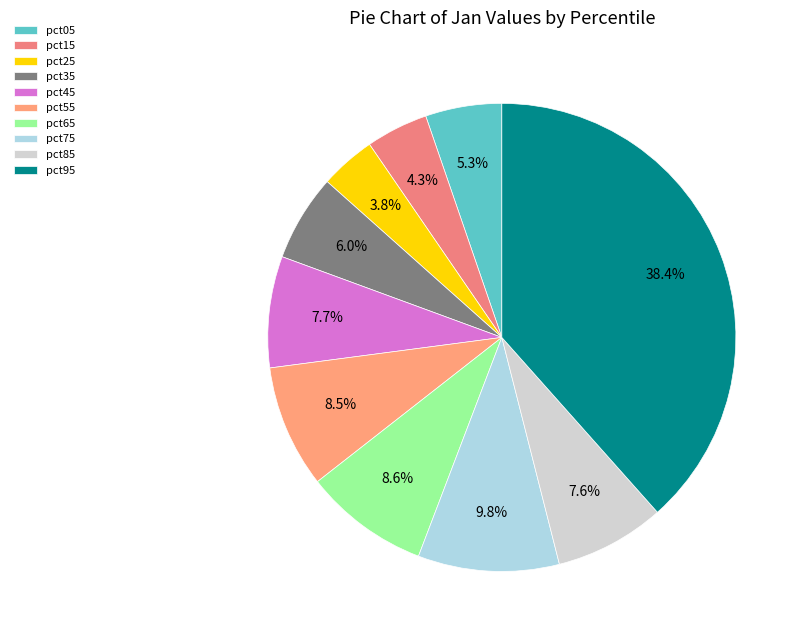

Combined, what portion of the pie is pct85 and pct15?

11.9%